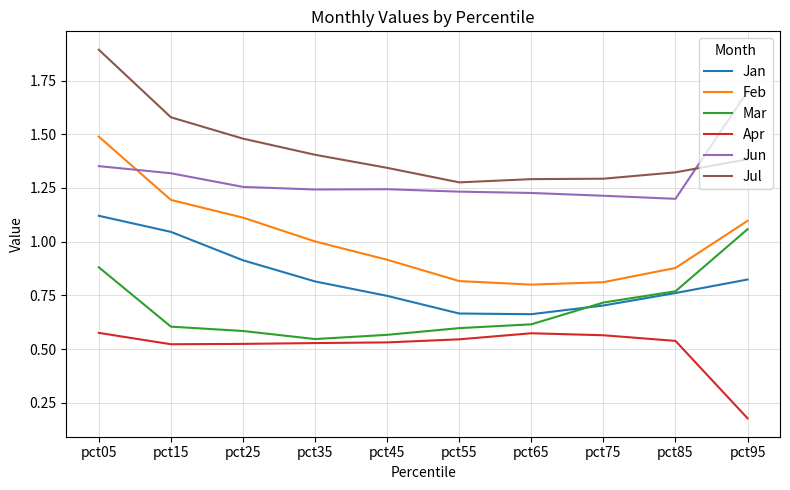

Is the value of Jul at pct75 greater than the value of Jan at pct35?

Yes